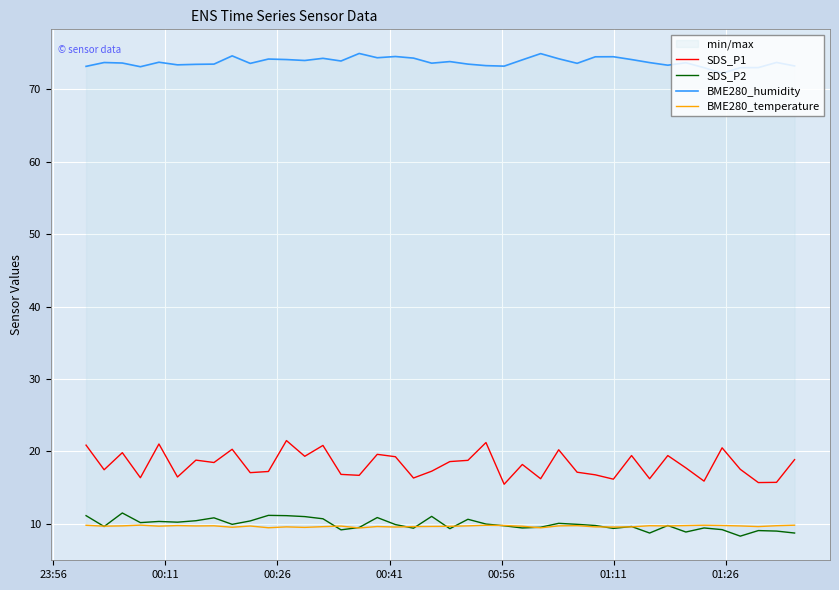

Which series has the largest total across all categories?

BME280_humidity